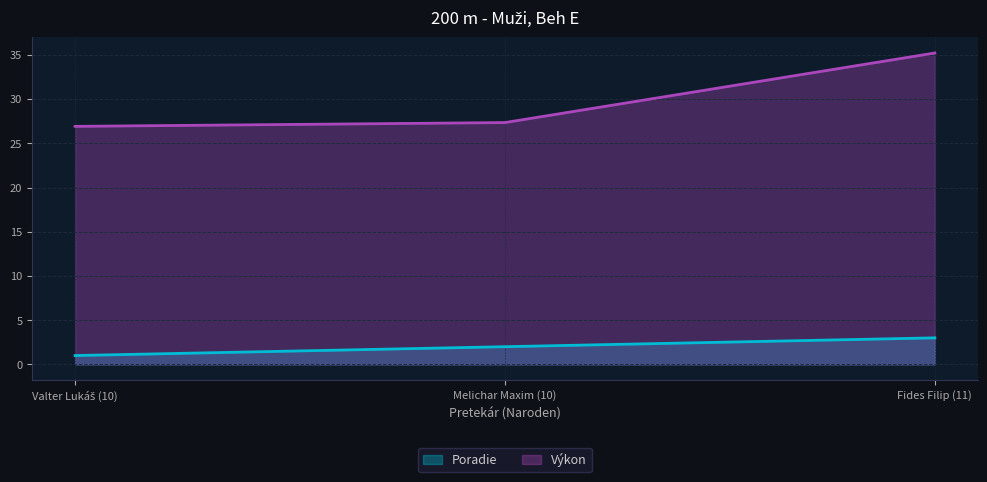

What is the minimum value for Výkon?

26.9